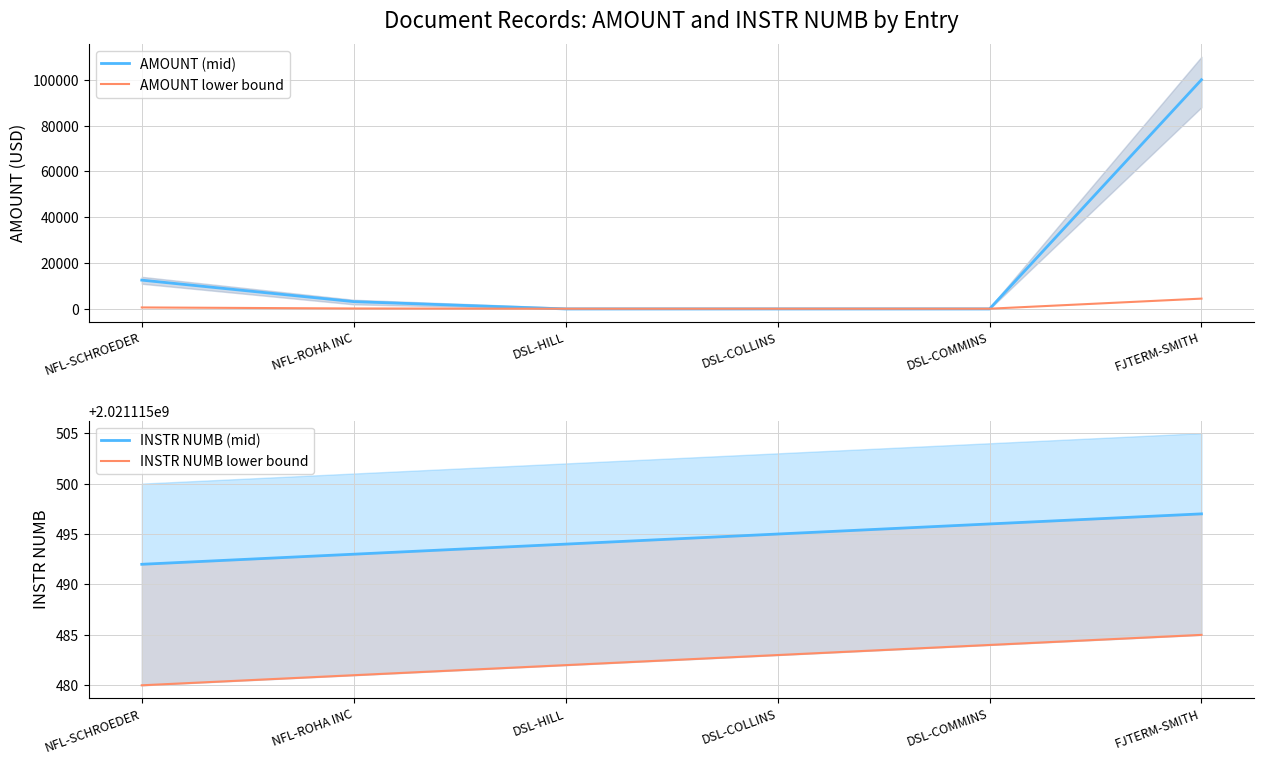

How many lines are shown in the chart?

4